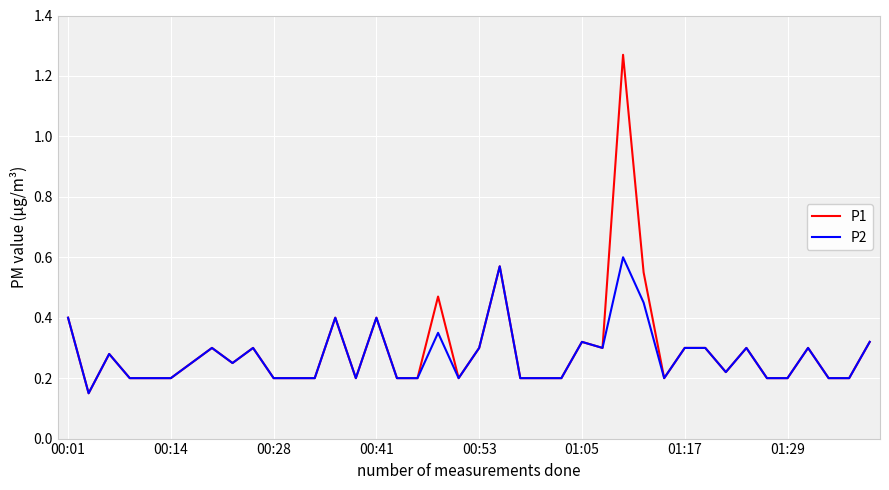

Rank the series by their maximum value, from lowest to highest.

P2, P1